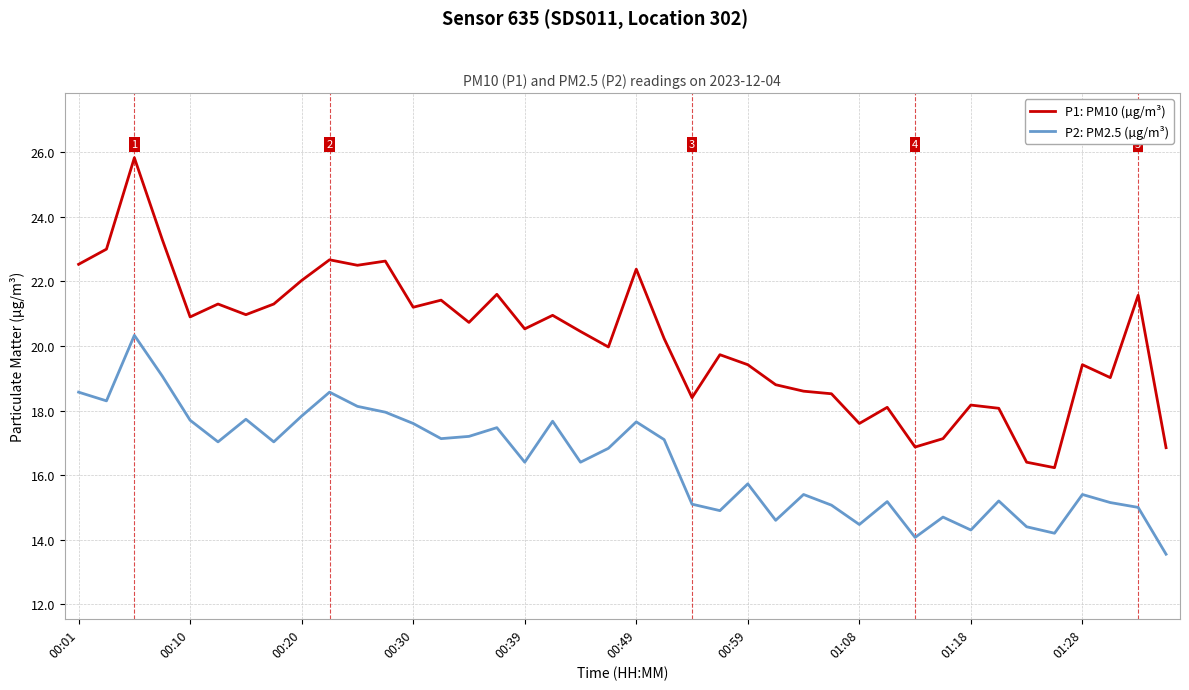

What is the smallest value displayed?

13.6